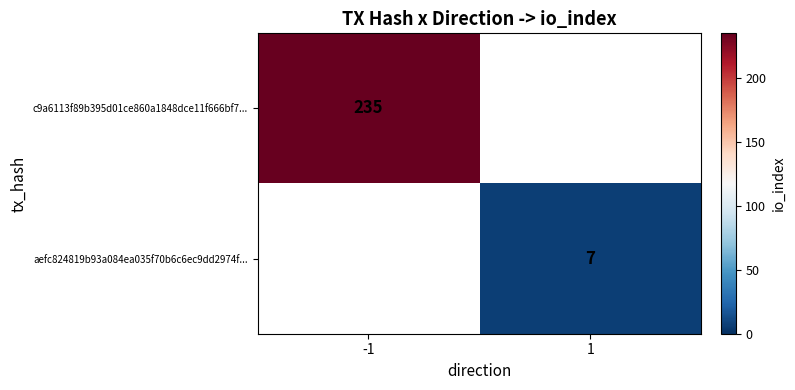

The value of c9a6113f89b395d01ce860a1848dce11f666bf7... at -1 is 235. True or false?

True